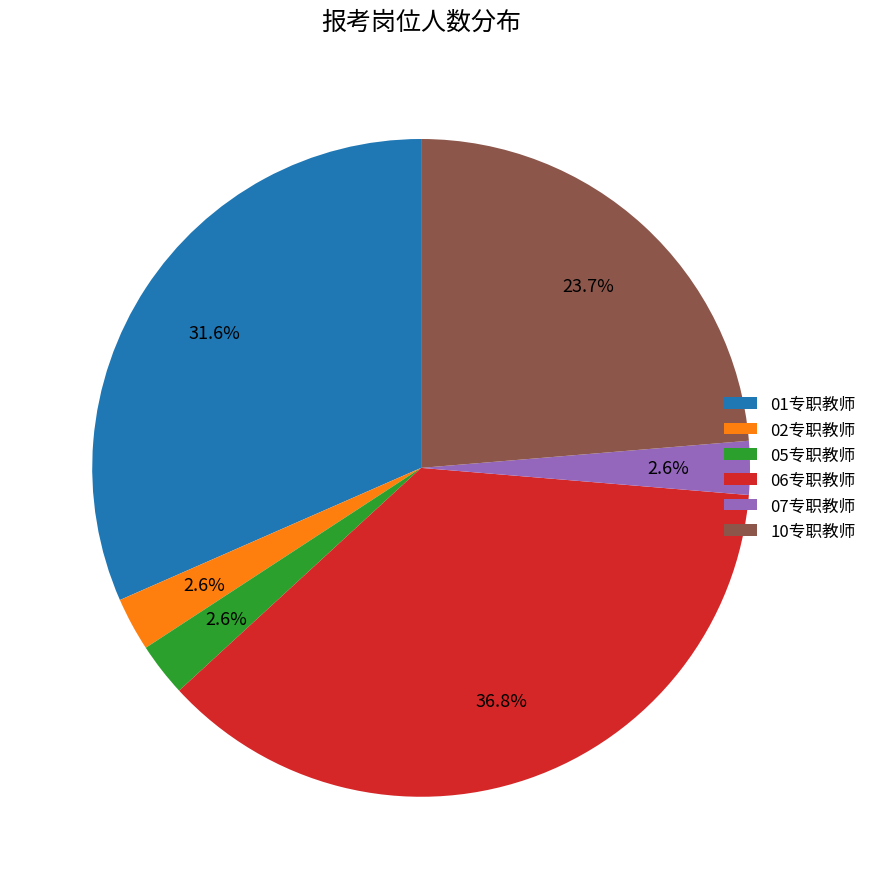

To the nearest percent, what is the combined percentage of 02专职教师 and 06专职教师?

39%